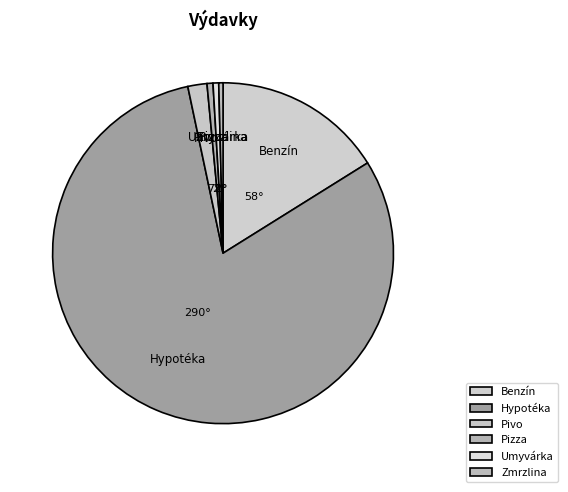

The Zmrzlina slice represents 0% of the pie. True or false?

True